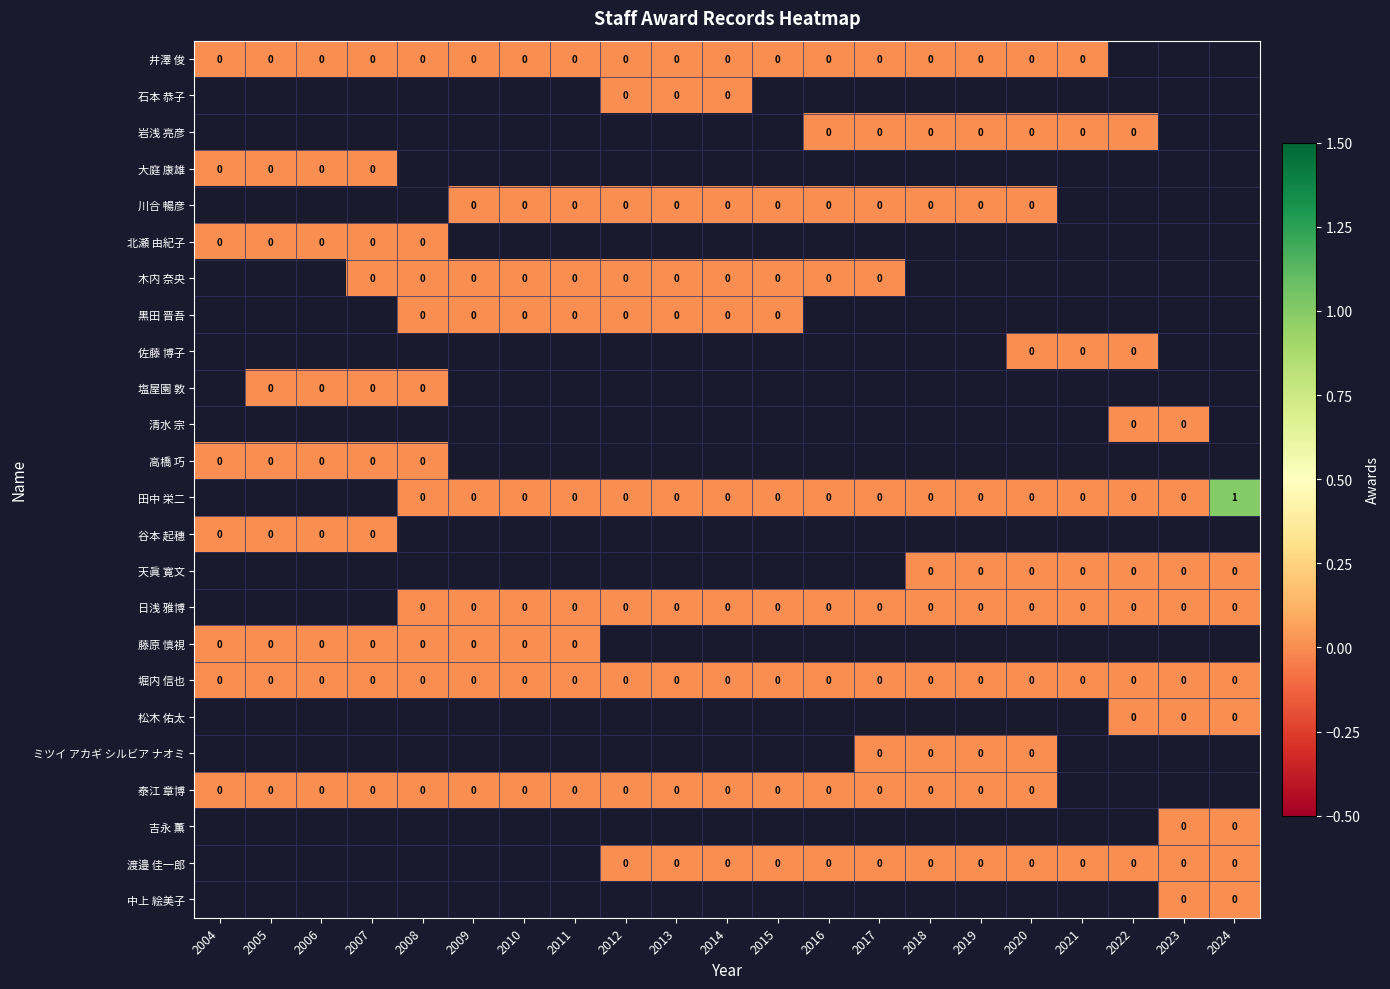

At how many categories does at least one series exceed 0?

1